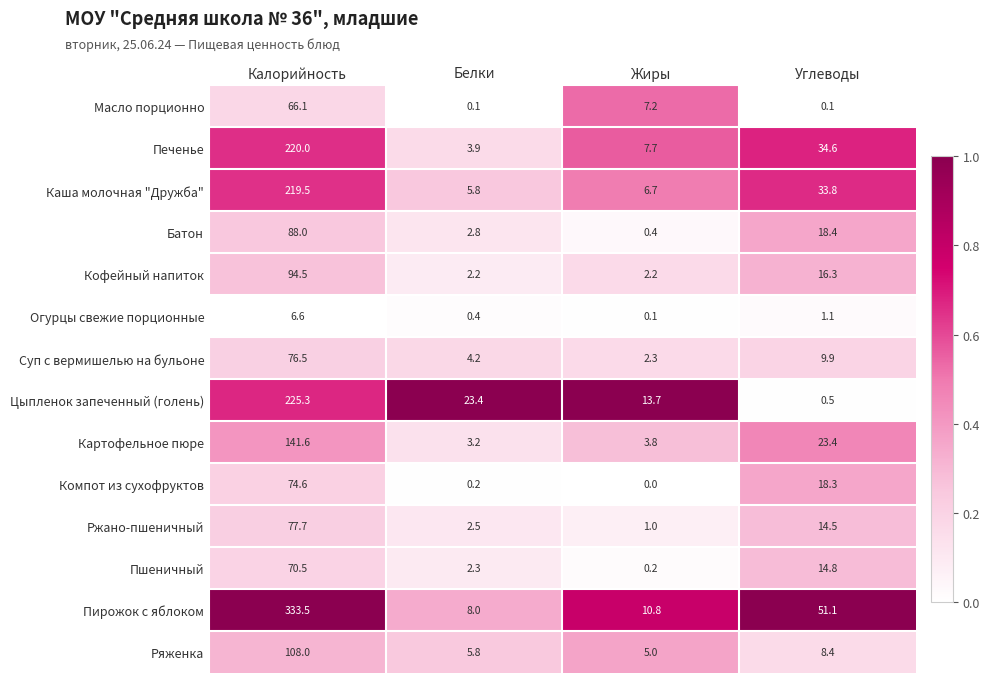

The Компот из сухофруктов series shows 74.6 at Калорийность. True or false?

True